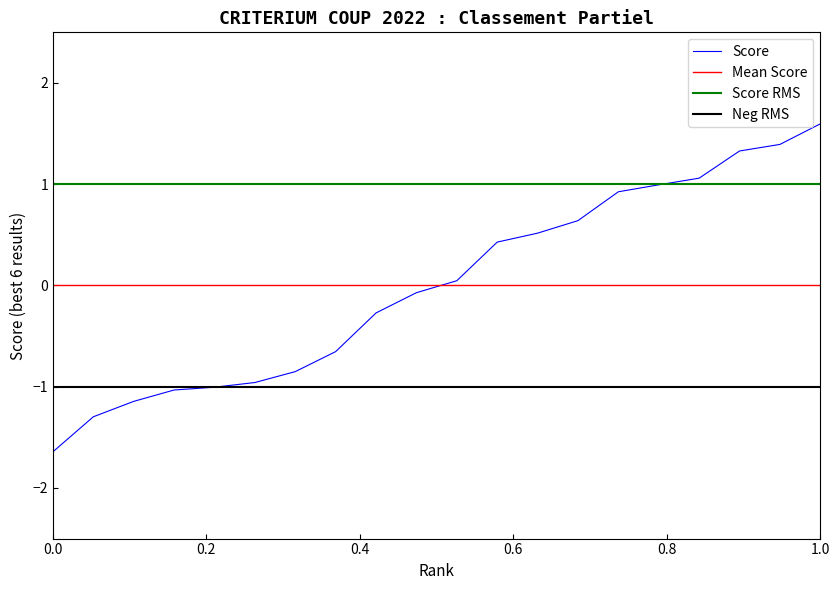

Does the chart have visible grid lines?

No